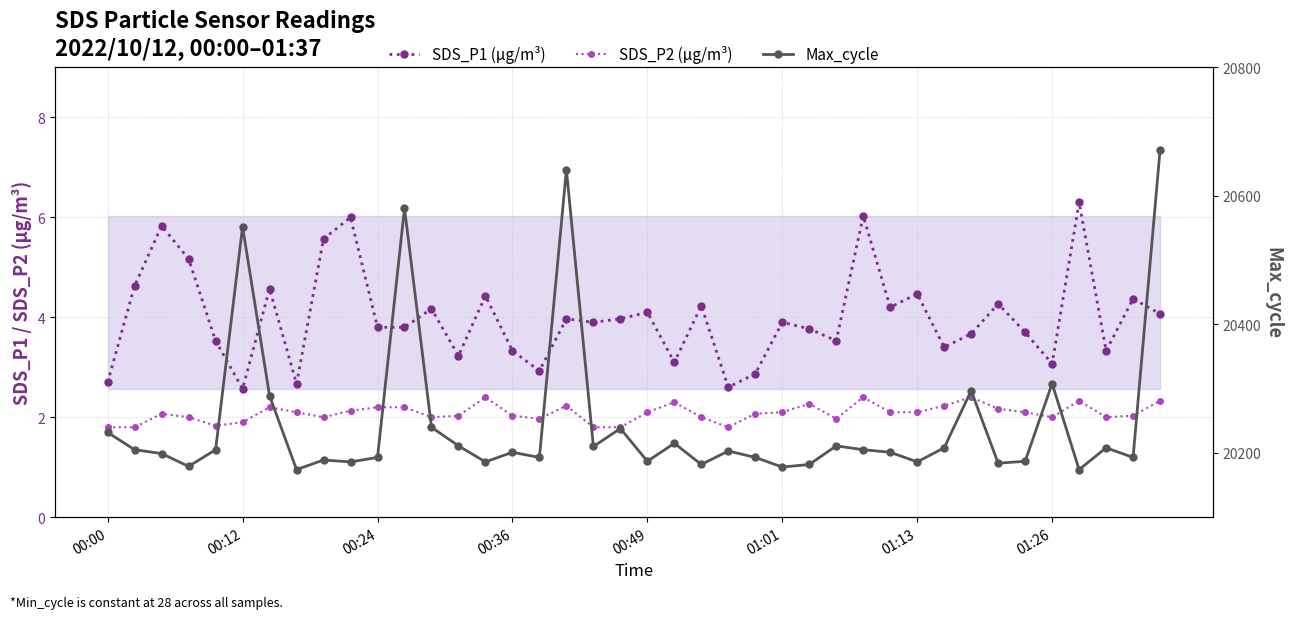

How many distinct data groups are displayed?

3